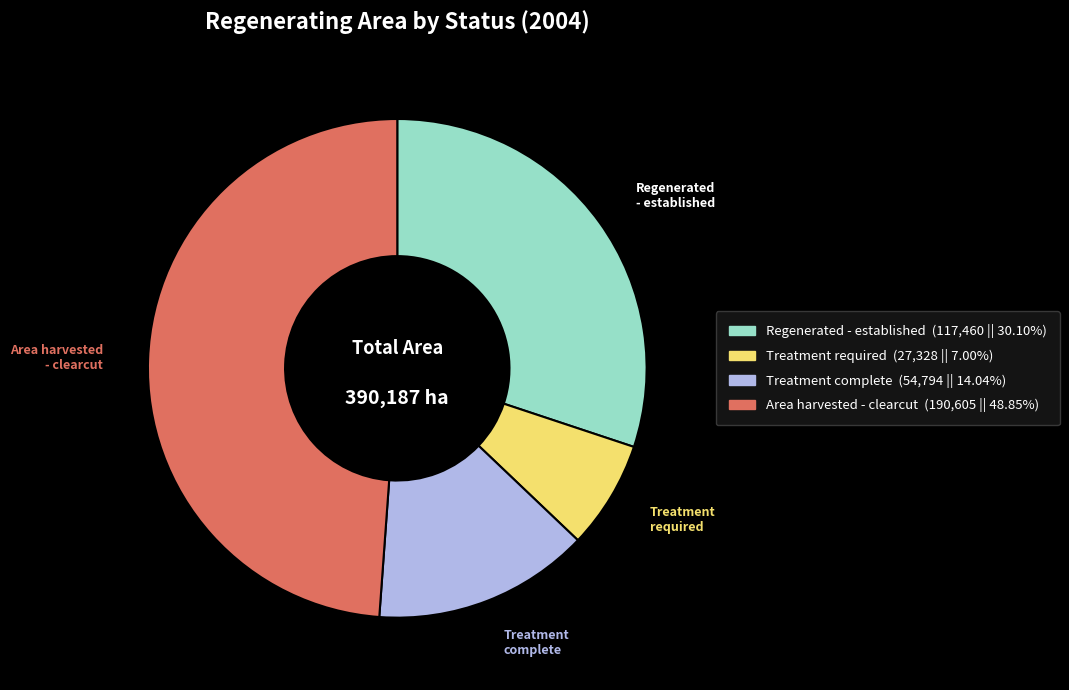

Does any single category account for the majority?

No